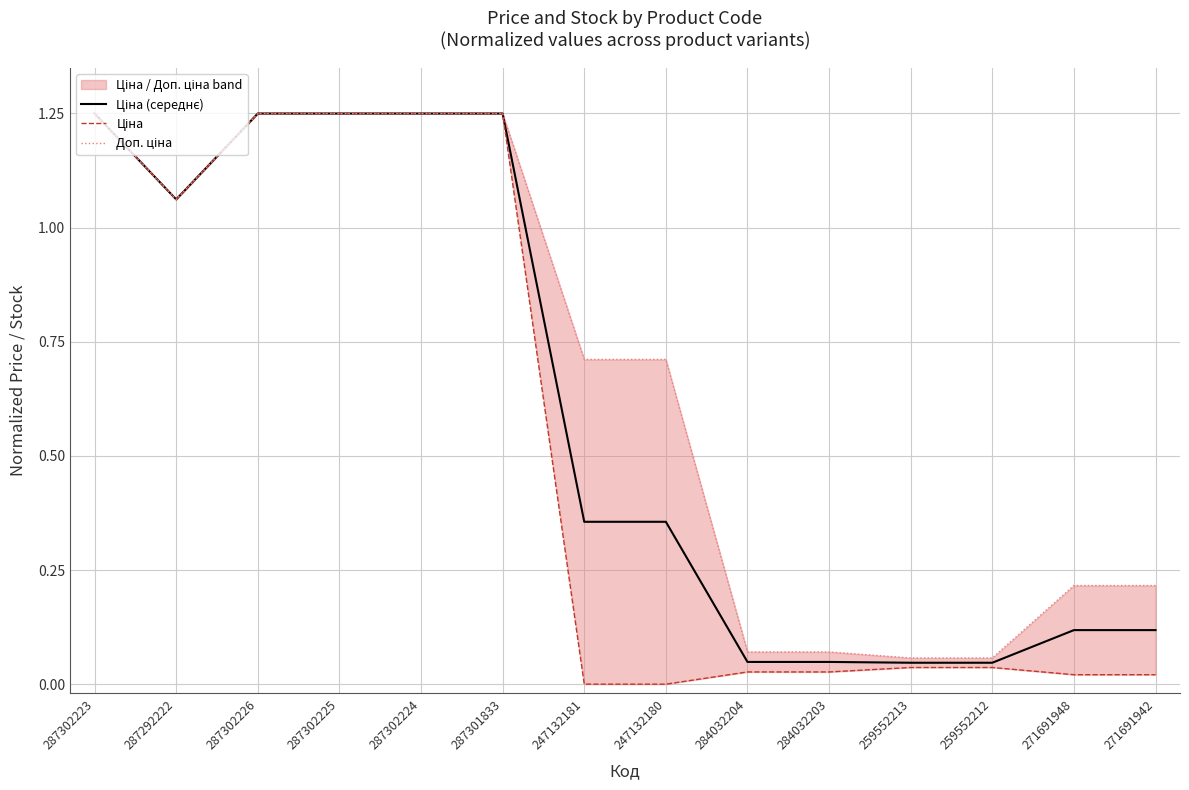

What position from the right is 247132180?

7